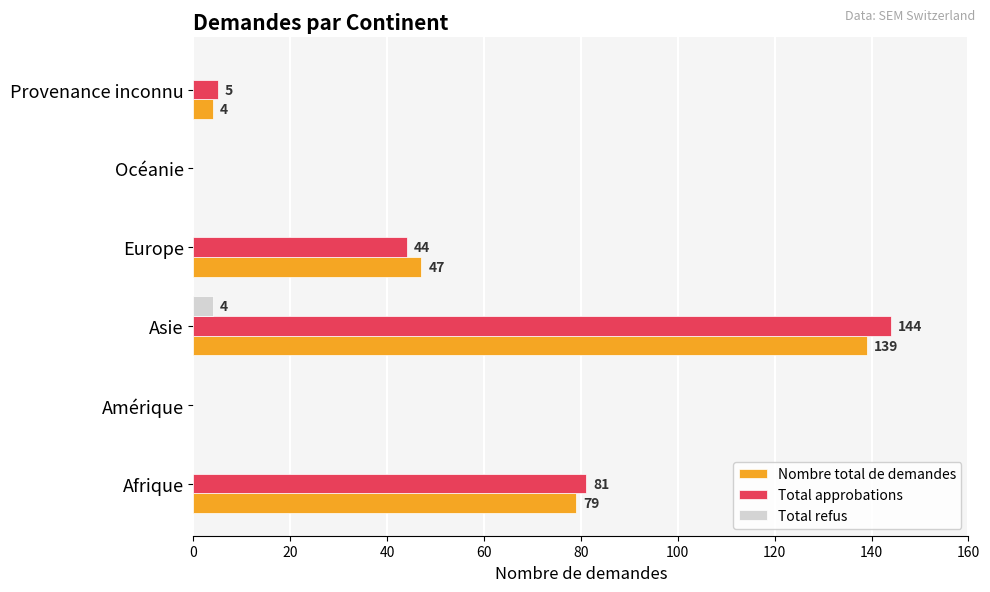

Which series changed the most between Afrique and Asie?

Total approbations